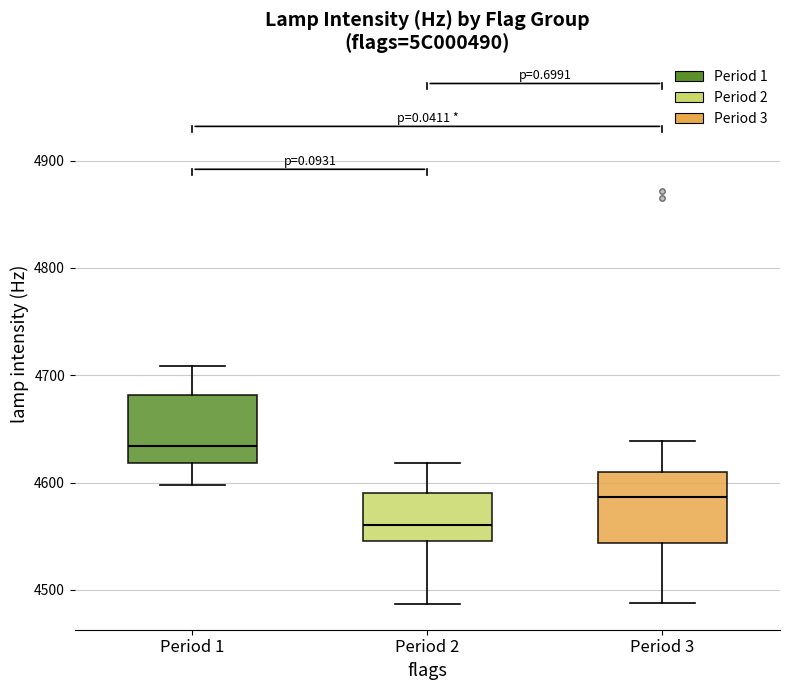

Reading left to right, transcribe this box plot: for each box, give where its median line is, the range the box spans, and where its two whiskers end, as read against the y-axis. The values are not printed on the chart, so give them approximately, as read against the axis.

Period 1: median 4630, box 4620 to 4680, whiskers 4600 to 4710
Period 2: median 4560, box 4550 to 4590, whiskers 4490 to 4620
Period 3: median 4590, box 4540 to 4610, whiskers 4490 to 4640